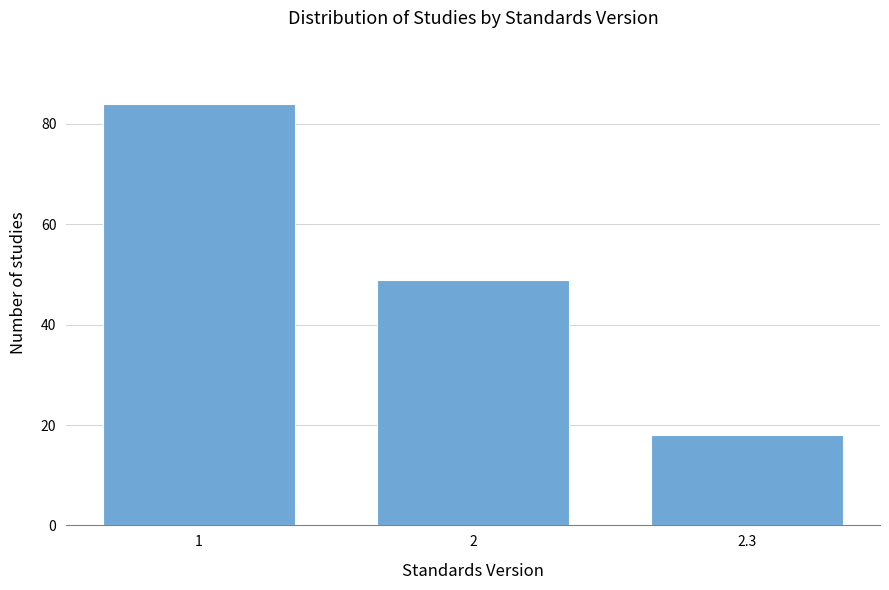

Reading right to left, extract all data points from this chart.

18	49	84